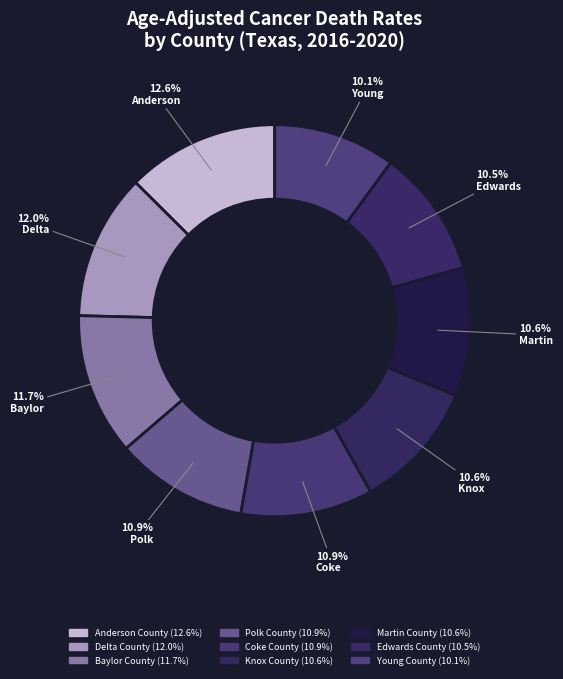

Is there a majority slice in this chart?

No